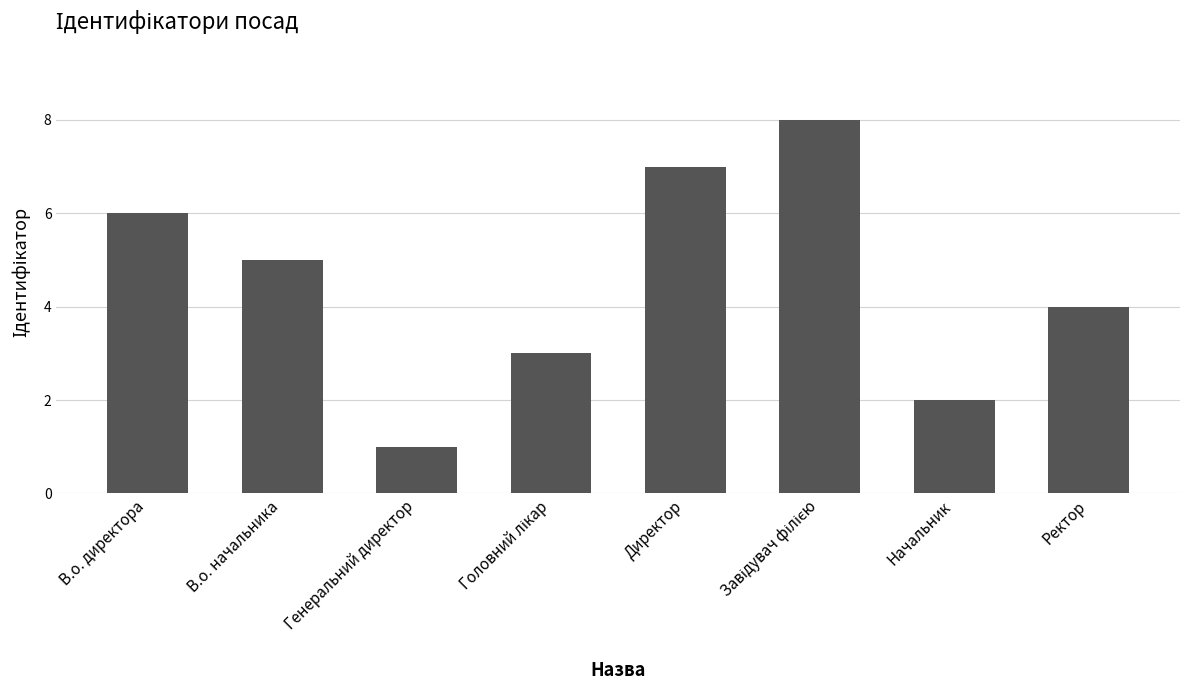

What is the label of the 2nd bar from the left?

В.о. начальника